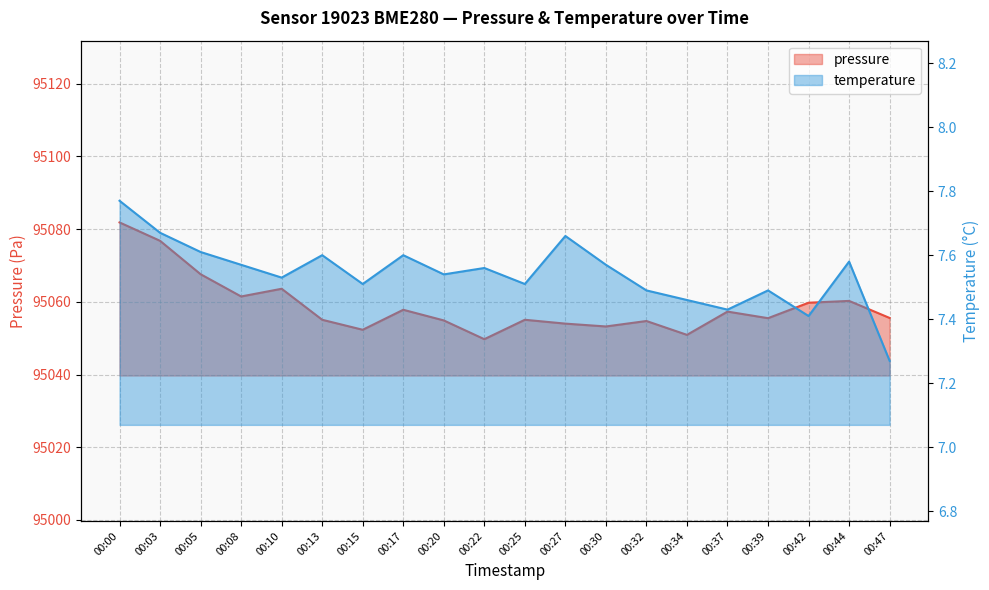

Rank the categories by temperature value from highest to lowest.

00:00, 00:03, 00:27, 00:05, 00:13, 00:17, 00:44, 00:08, 00:30, 00:22, 00:20, 00:10, 00:15, 00:25, 00:32, 00:39, 00:34, 00:37, 00:42, 00:47